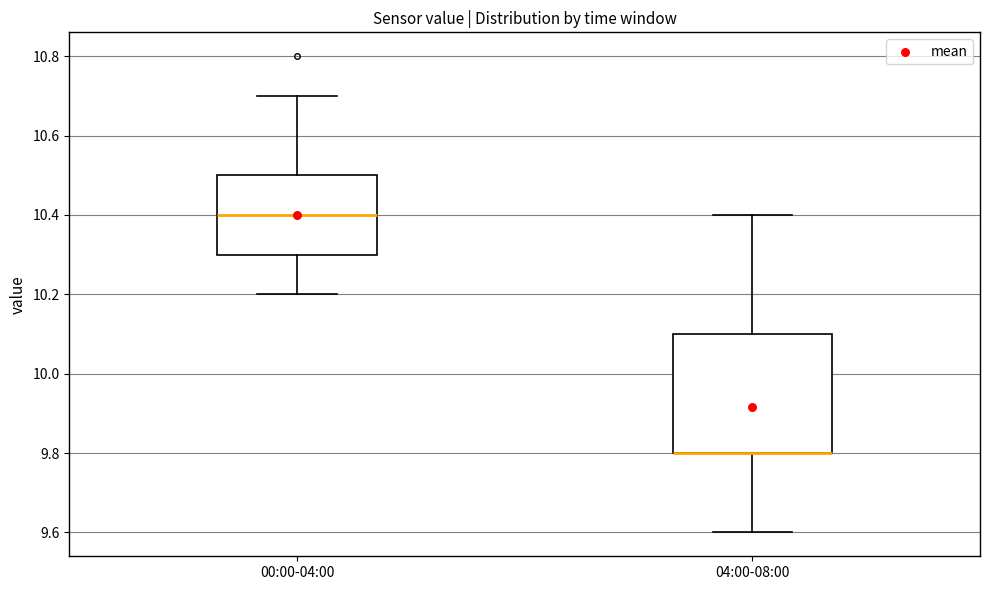

Reading left to right, read every box against the y-axis: the position of its median line, the range the box covers, and the ends of its whiskers. The values are not printed on the chart, so give them approximately, as read against the axis.

00:00-04:00: median 10.4, box 10.3 to 10.5, whiskers 10.2 to 10.7
04:00-08:00: median 9.8 (drawn on the box's lower edge), box 9.8 to 10.1, whiskers 9.6 to 10.4